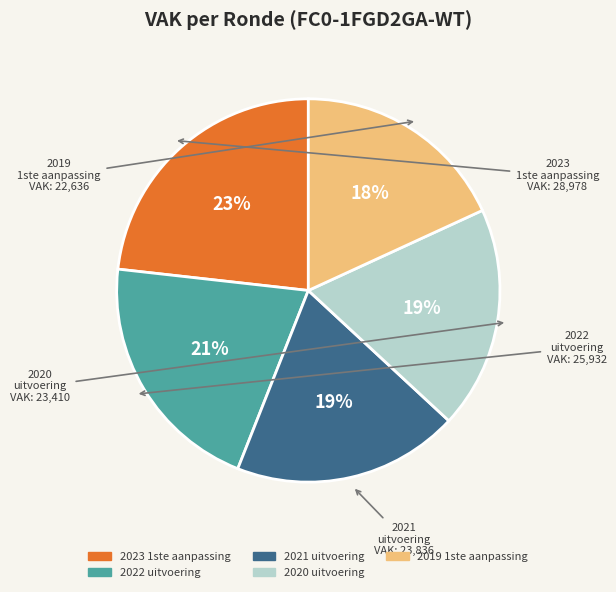

Do 2020 uitvoering and 2021 uitvoering together represent more than half of the pie?

No